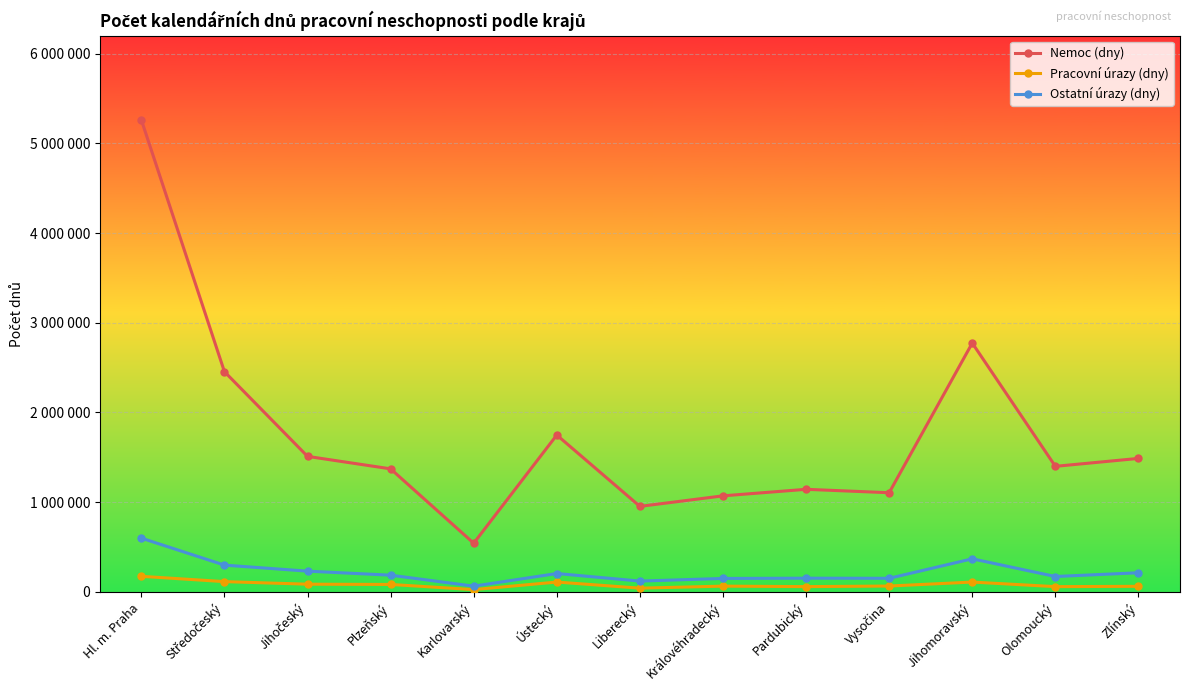

What is the label of the 3rd point from the left?

Jihočeský